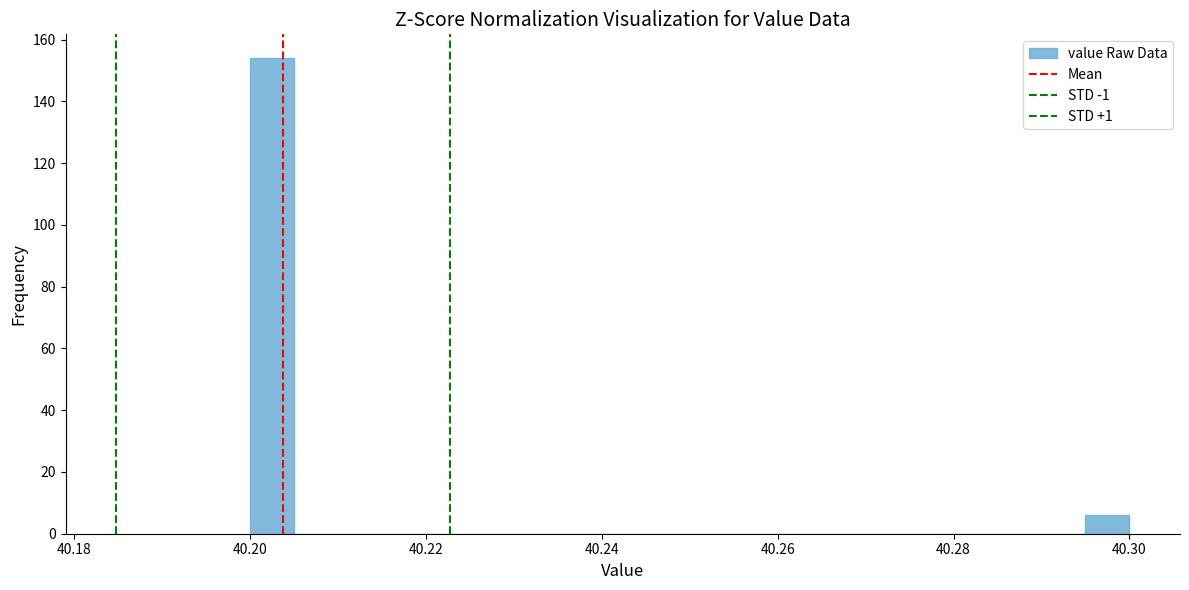

Around what value on the x-axis is the tallest bar? Give the approximate position of its centre, as read against the axis.

40.202